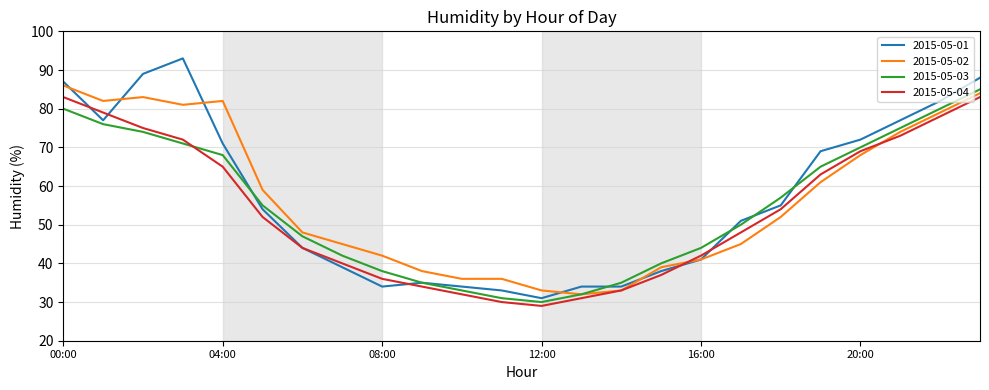

What is the maximum value for 2015-05-04?

83